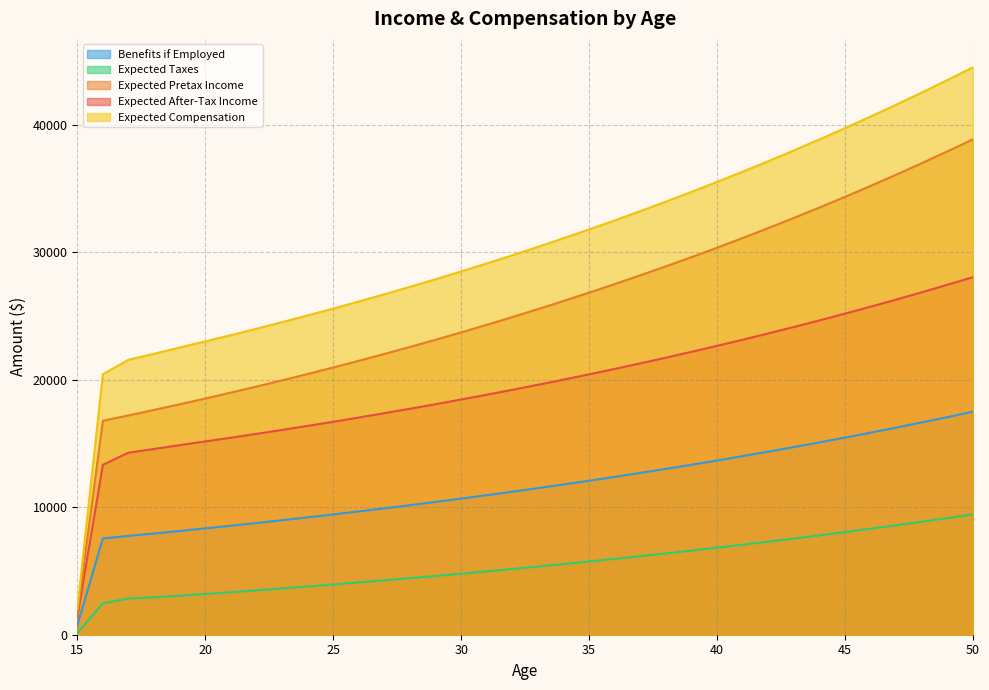

What is the minimum value shown in the chart?

112.8